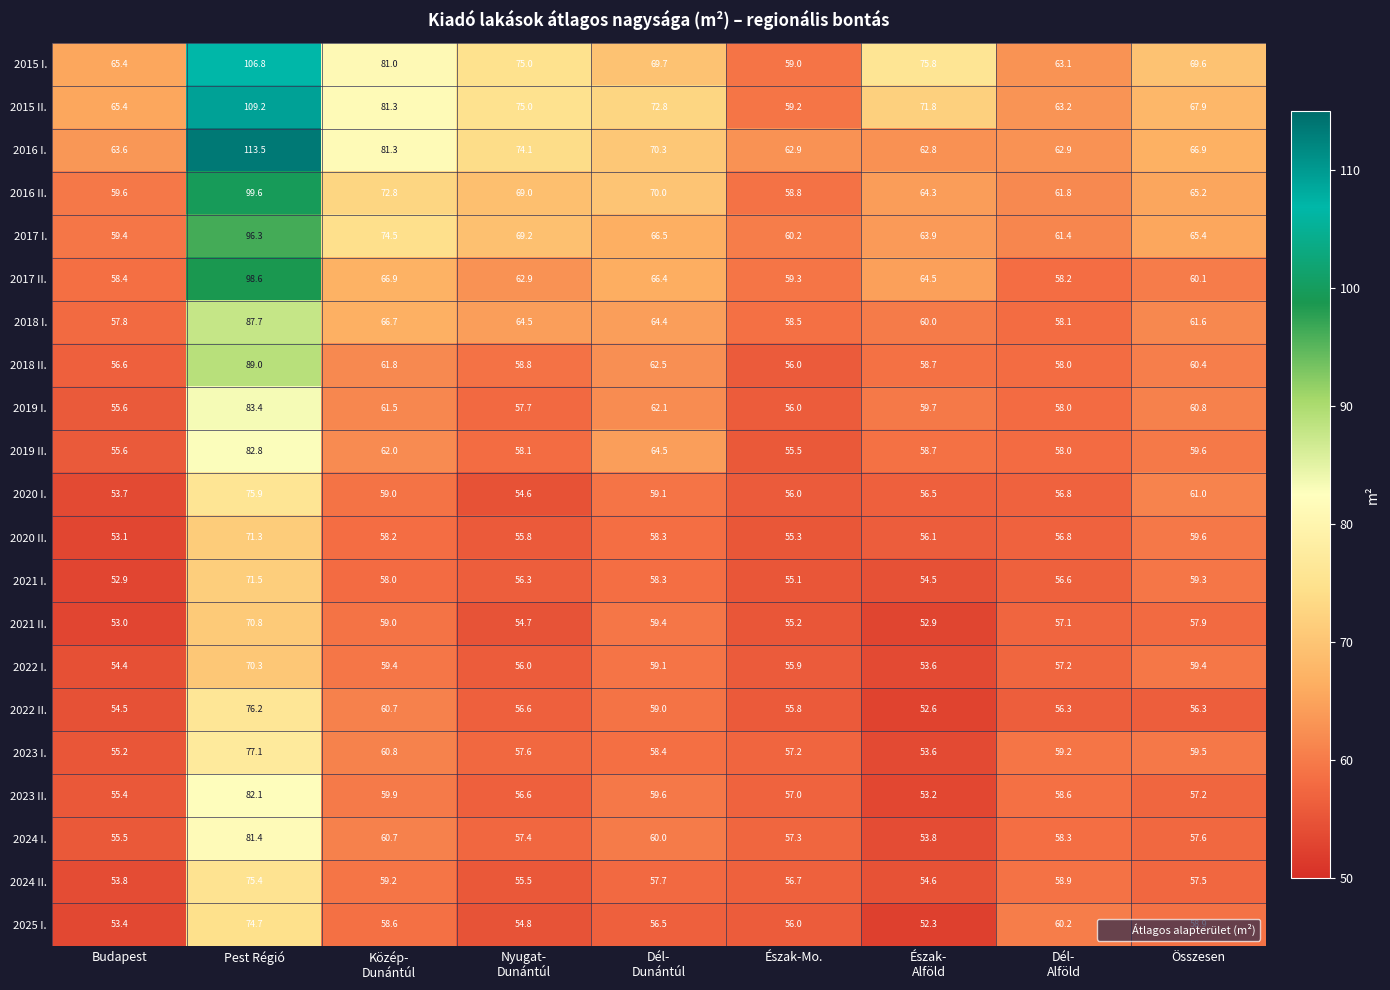

At how many categories does at least one series exceed 112?

1